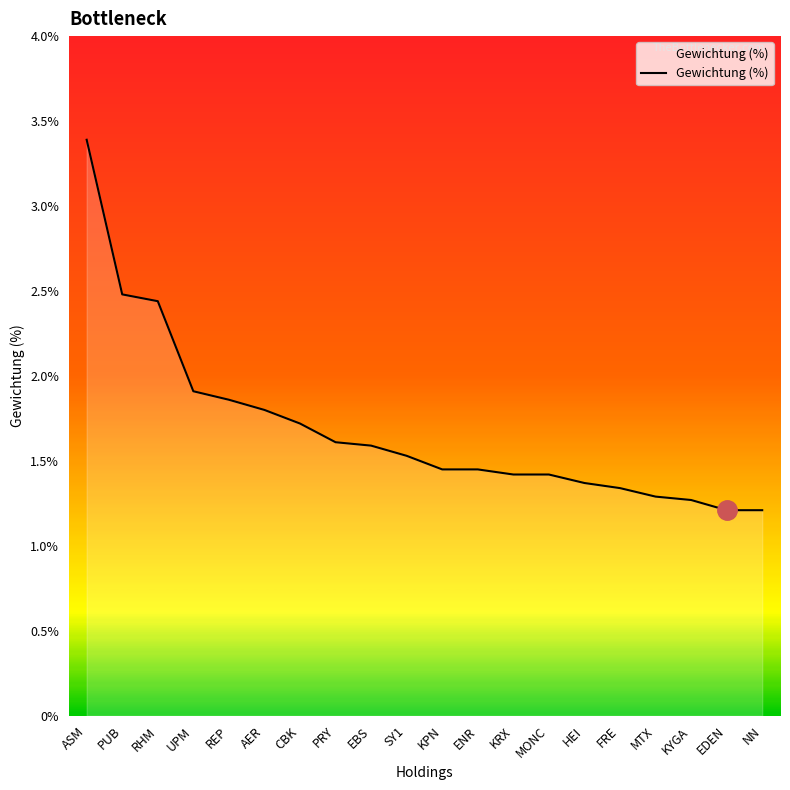

What position from the left is REP?

5